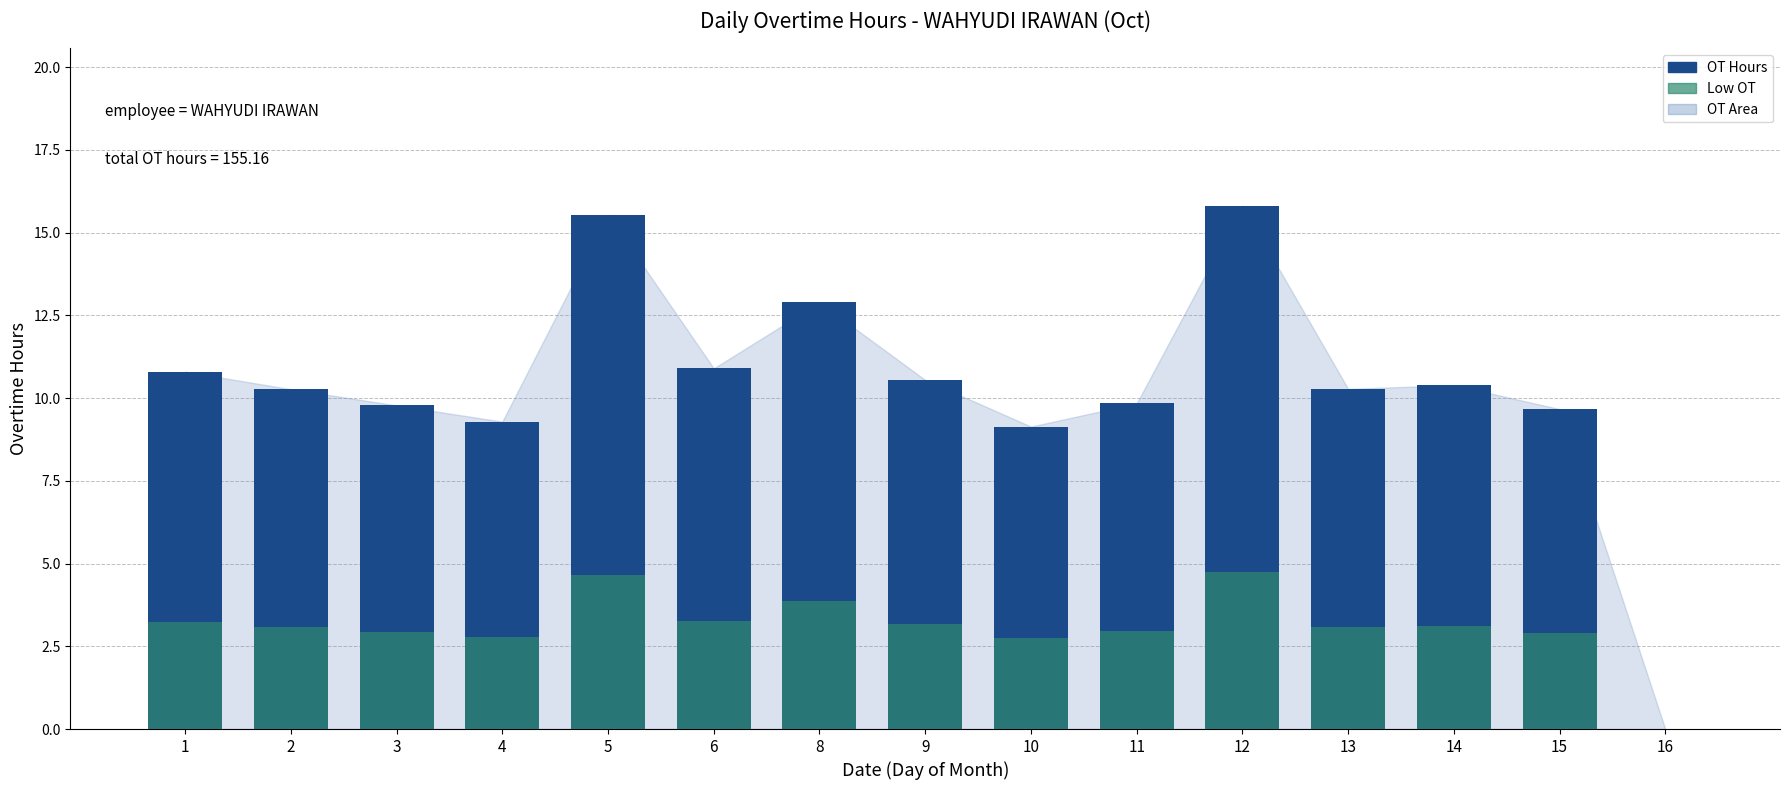

What is the maximum value shown in the chart?

15.8